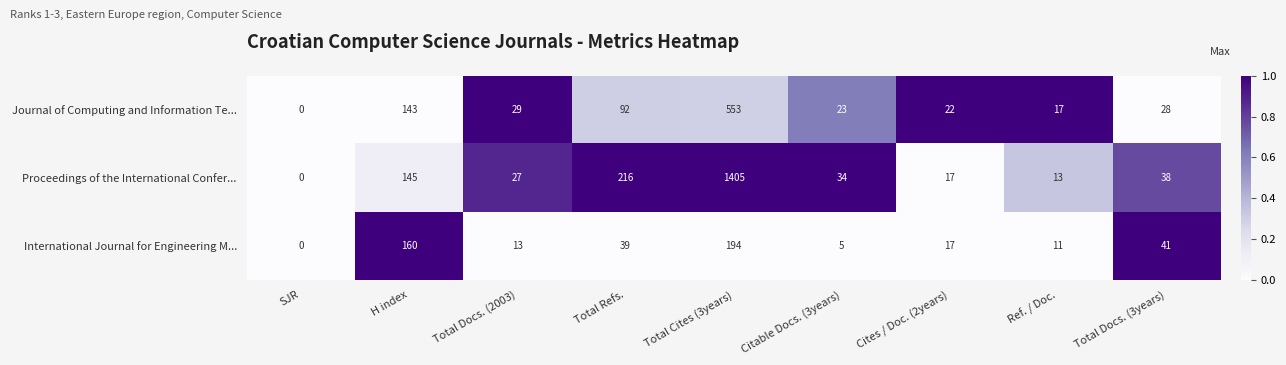

List the series in order of their peak value, lowest first.

International Journal for Engineering M..., Journal of Computing and Information Te..., Proceedings of the International Confer...